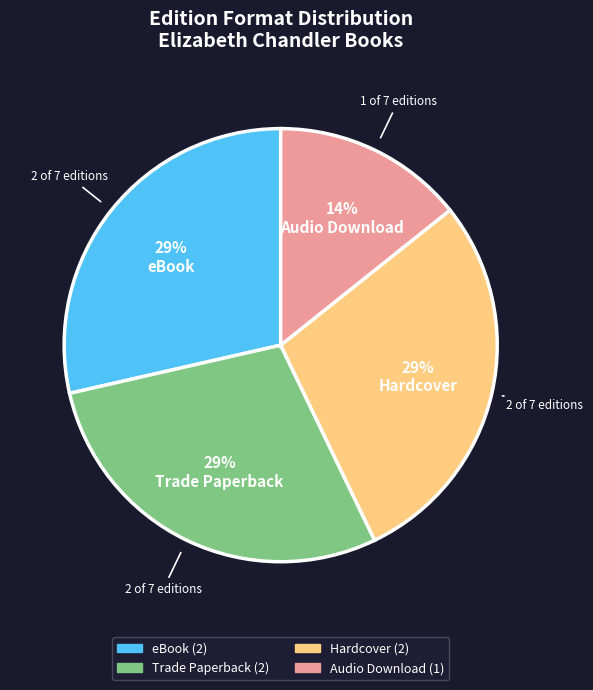

To the nearest percent, what is the average slice percentage?

25%